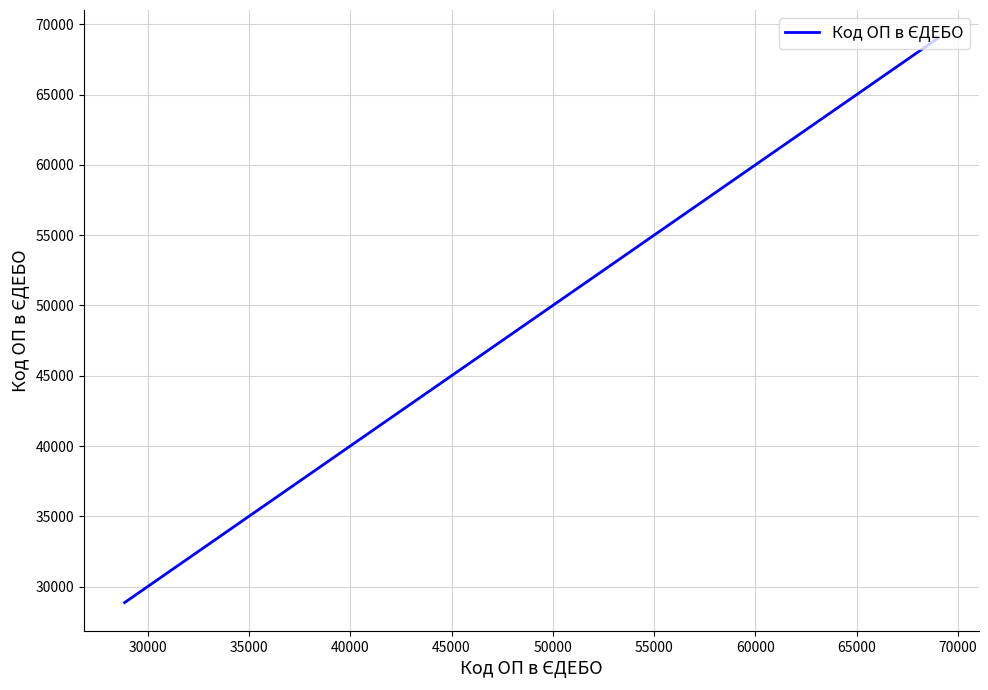

What is the sum of all values?

160136